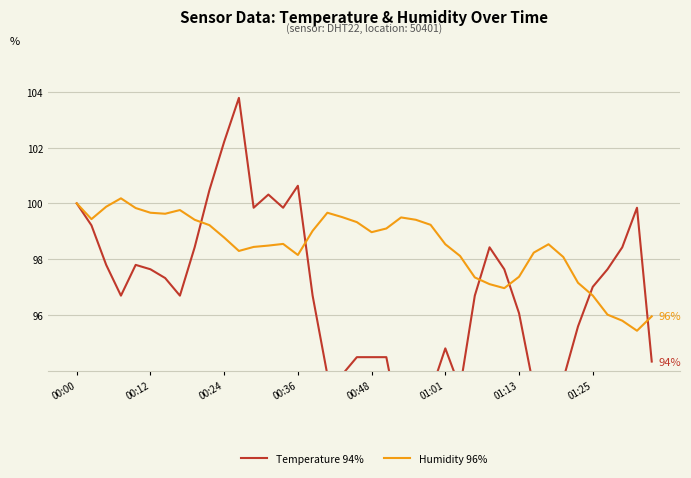

What is the difference between the maximum and minimum values in the Humidity 96% series?

4.7